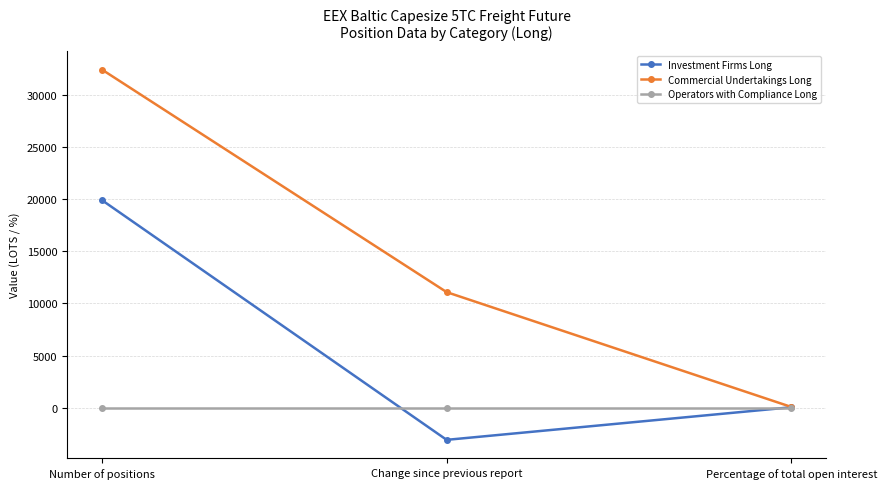

List the series in order of their overall mean, highest first.

Commercial Undertakings Long, Investment Firms Long, Operators with Compliance Long